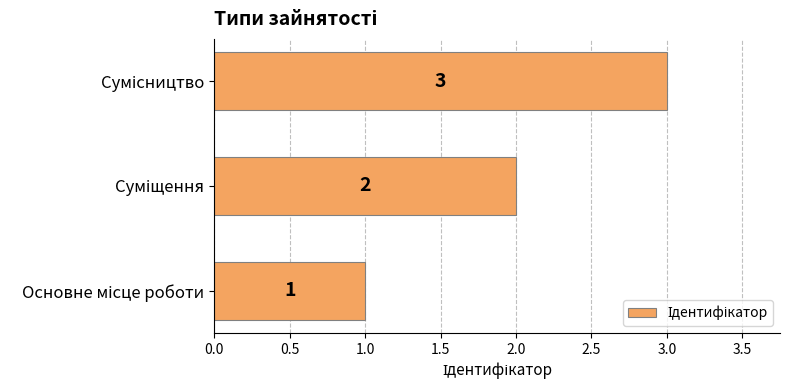

What is the maximum value shown in the chart?

3